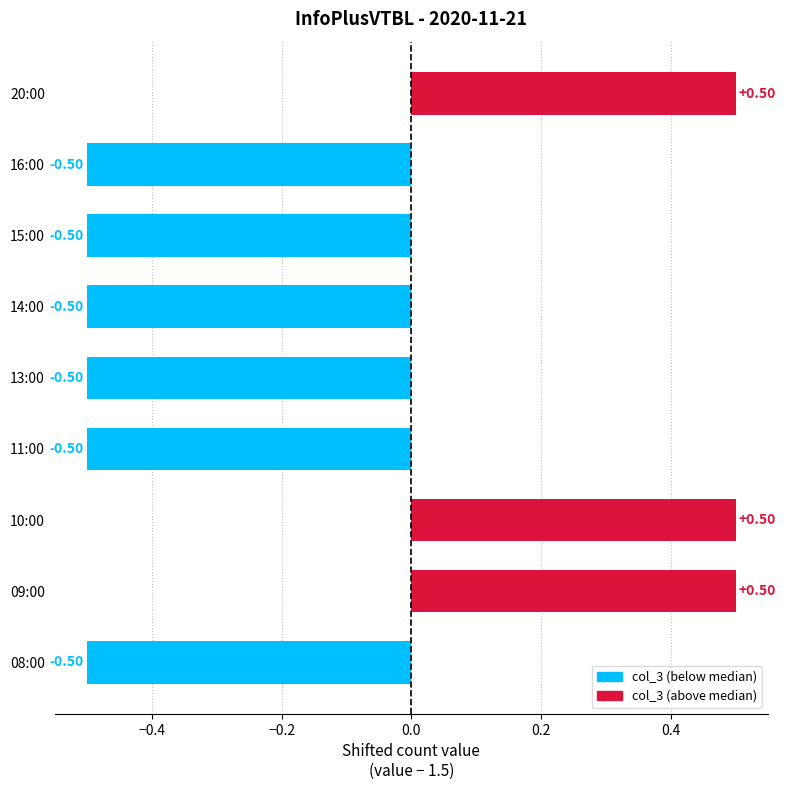

What is the sum of the values at 15:00 and 08:00?

-1.0